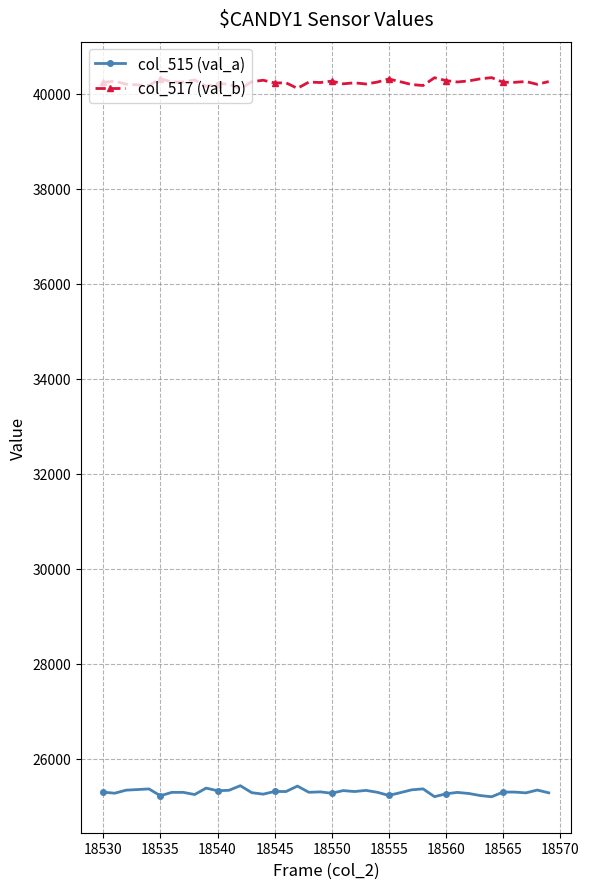

What is the minimum value for col_517 (val_b)?

40104